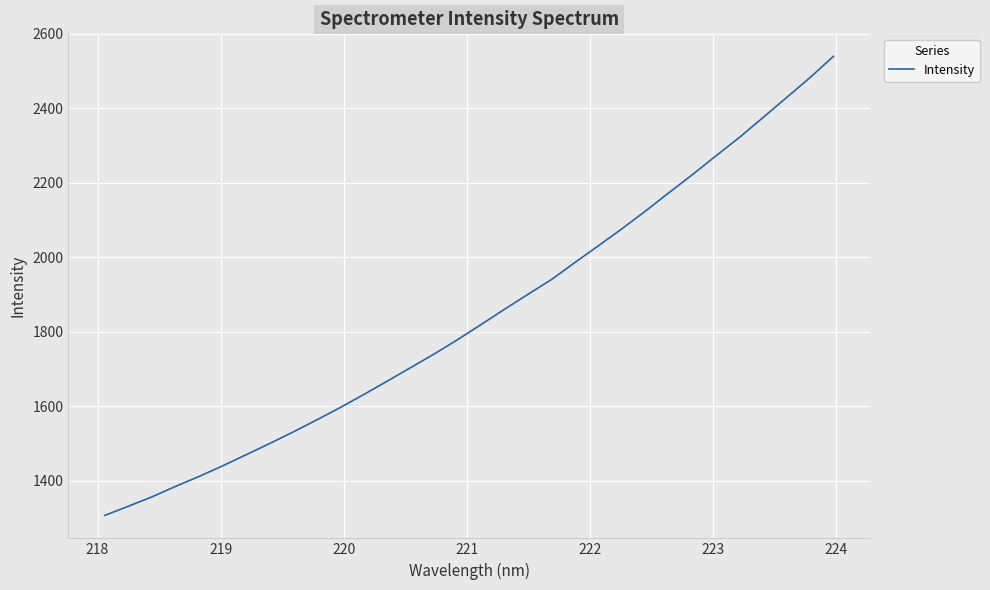

What is the minimum value shown in the chart?

1306.5